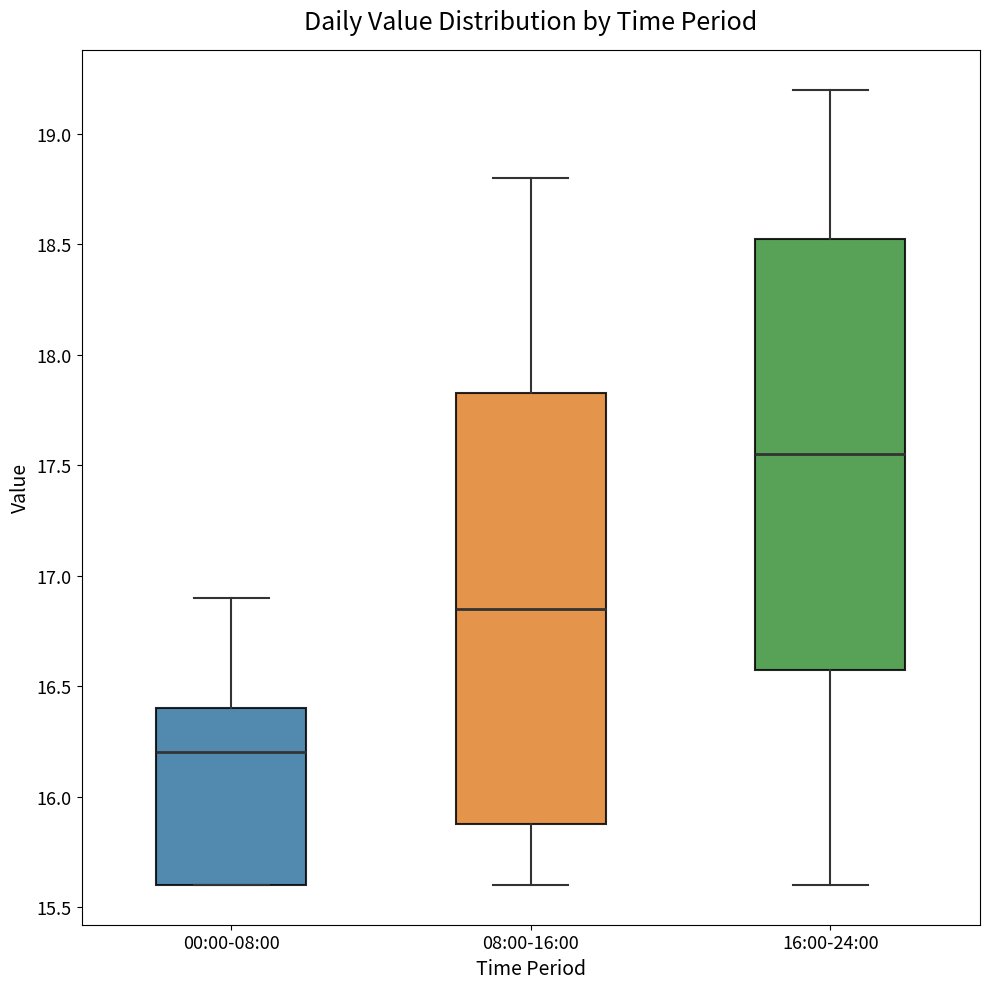

Reading left to right, read every box against the y-axis: the position of its median line, the range the box covers, and the ends of its whiskers. The values are not printed on the chart, so give them approximately, as read against the axis.

00:00-08:00: median 16.20, box 15.60 to 16.40, whiskers 15.60 to 16.90
08:00-16:00: median 16.85, box 15.90 to 17.85, whiskers 15.60 to 18.80
16:00-24:00: median 17.55, box 16.60 to 18.55, whiskers 15.60 to 19.20